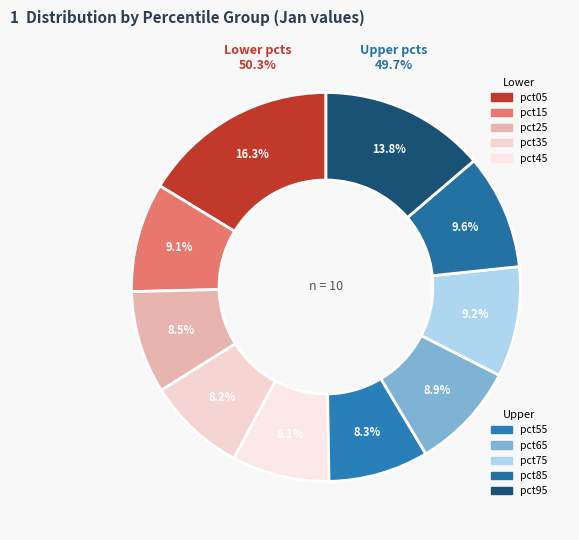

What is the smallest slice in the pie chart?

pct45